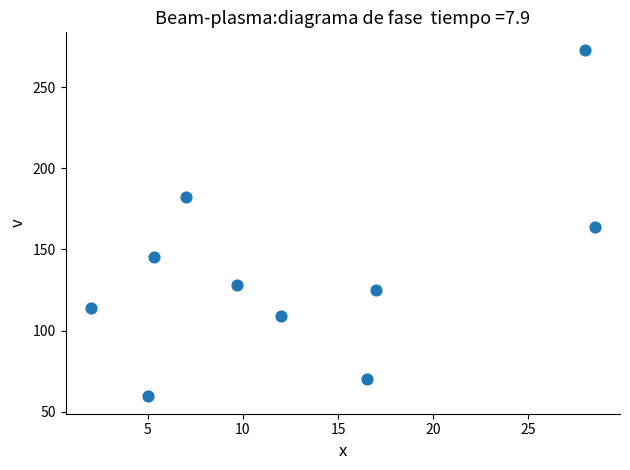

What is the range of X values (max minus min)?

26.5